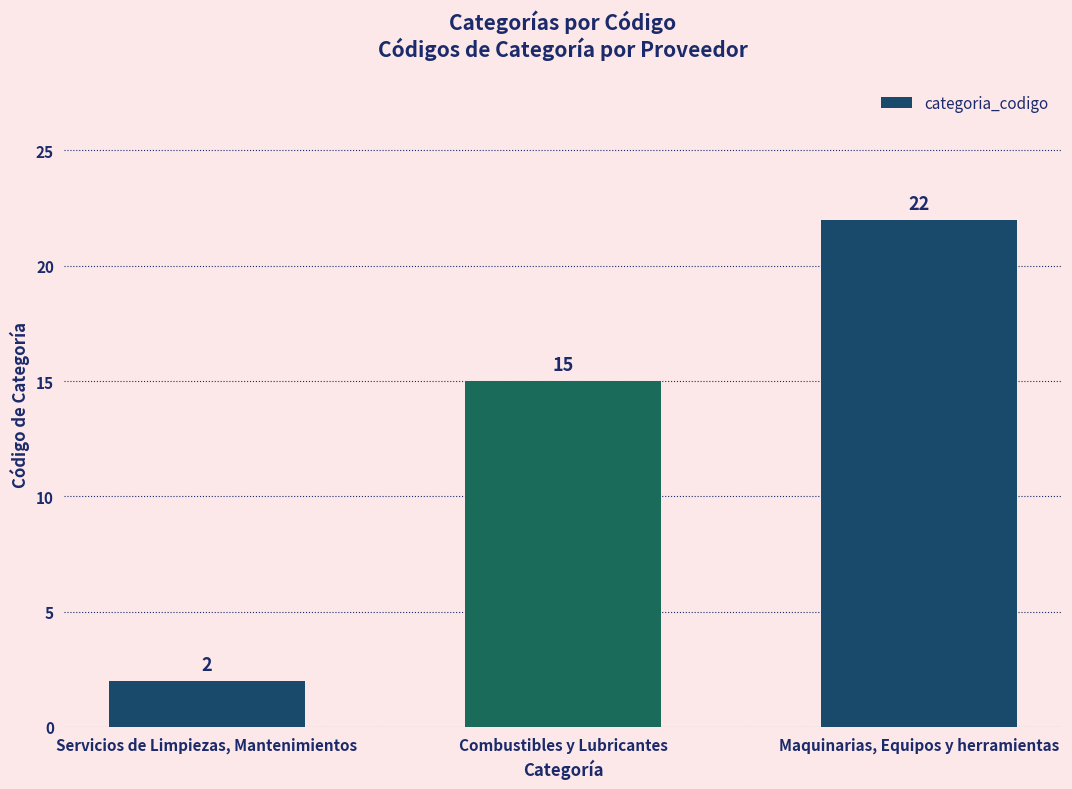

What position from the right is Combustibles y Lubricantes?

2